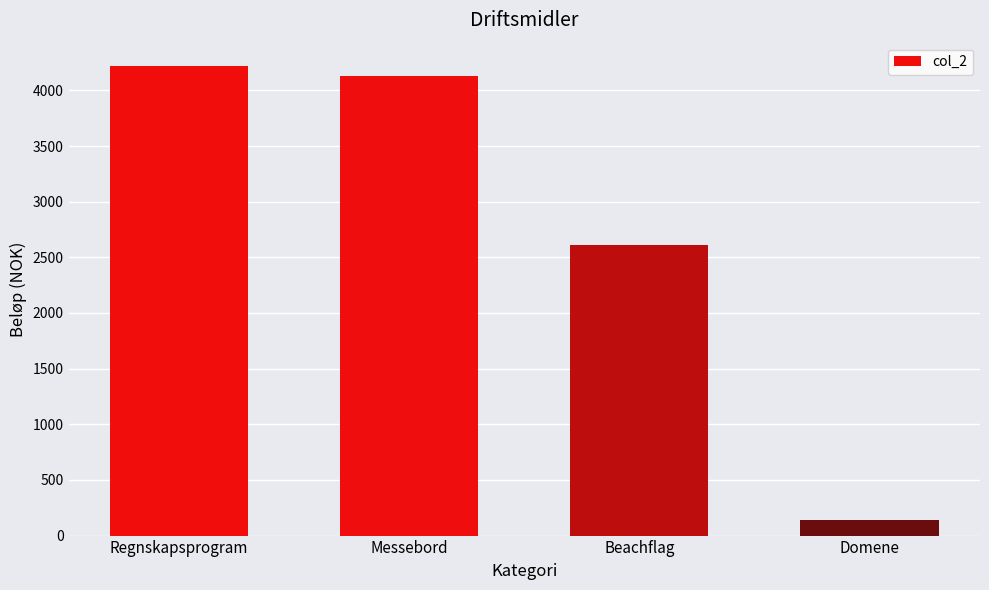

Rank the categories by value from highest to lowest.

Regnskapsprogram, Messebord, Beachflag, Domene